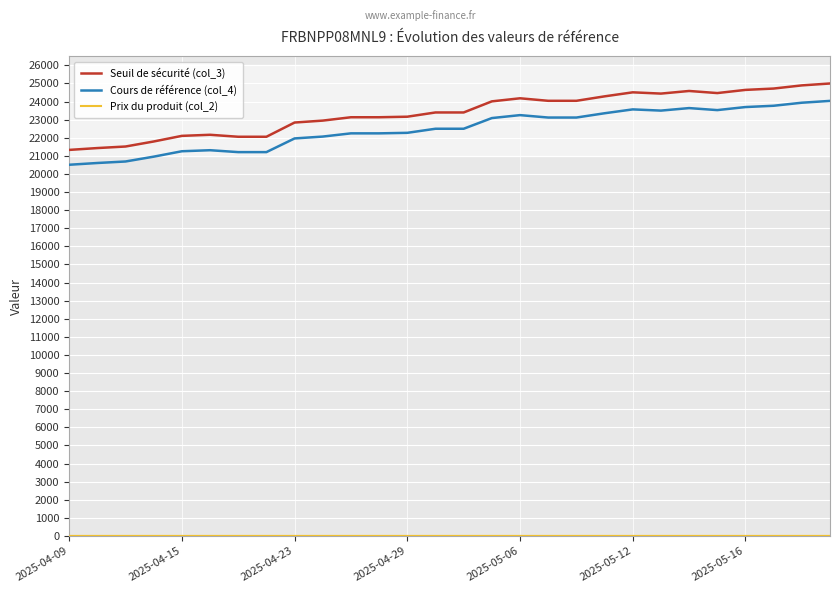

True or false: Seuil de sécurité (col_3) and Cours de référence (col_4) intersect in this chart.

False